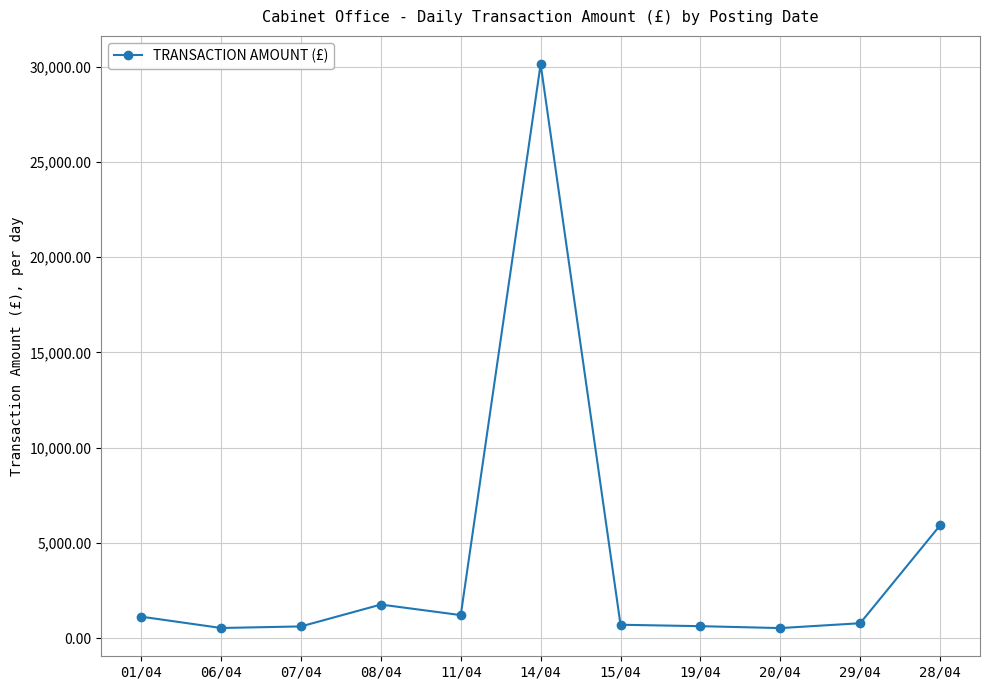

What is the difference between the second highest and second lowest values?

5387.6